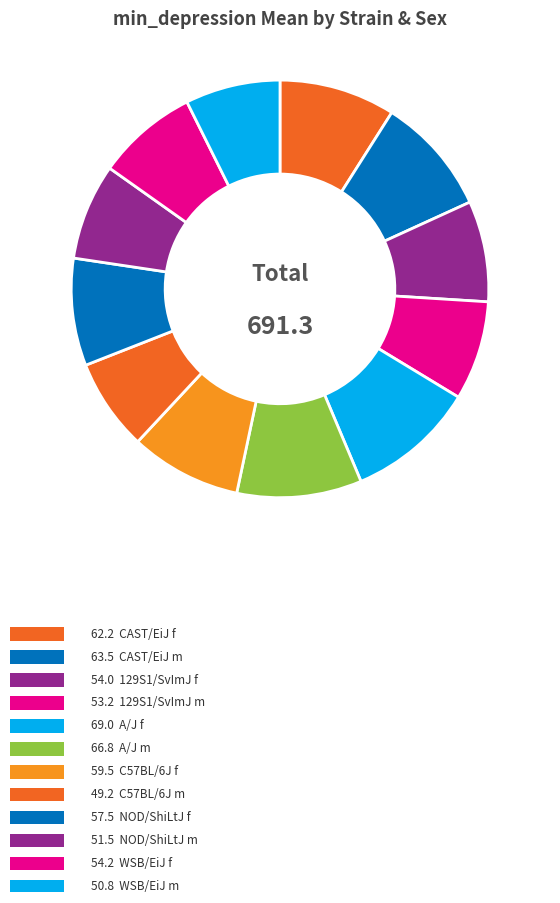

Count the number of slices in the pie.

12